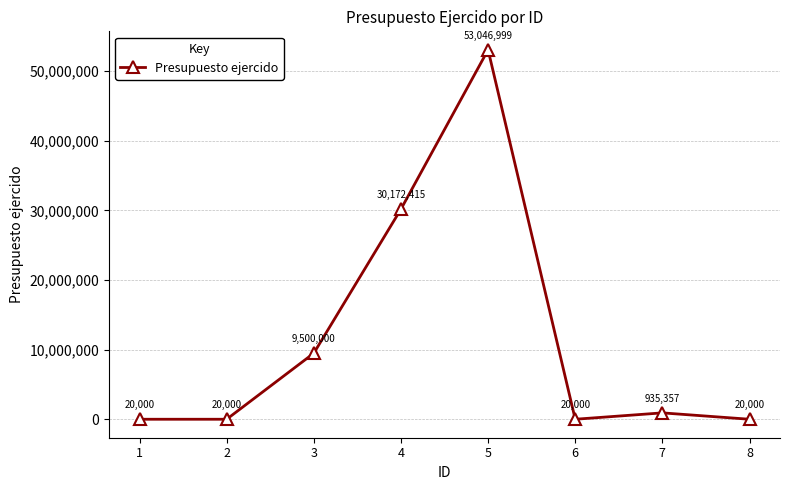

How many lines are shown in the chart?

1